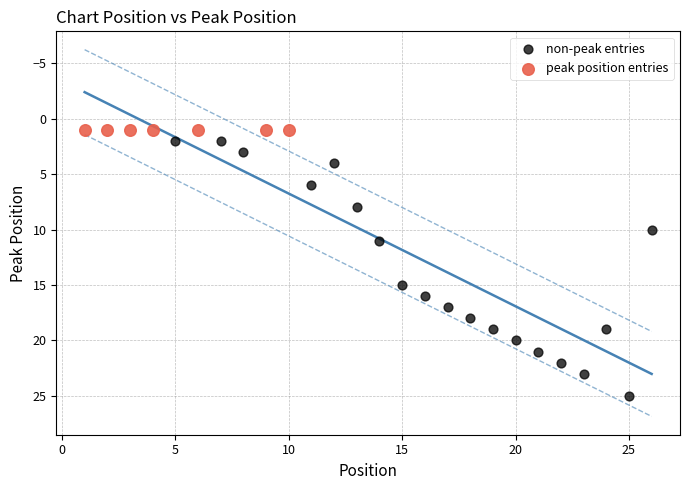

Which series reaches the maximum Y coordinate?

non-peak entries